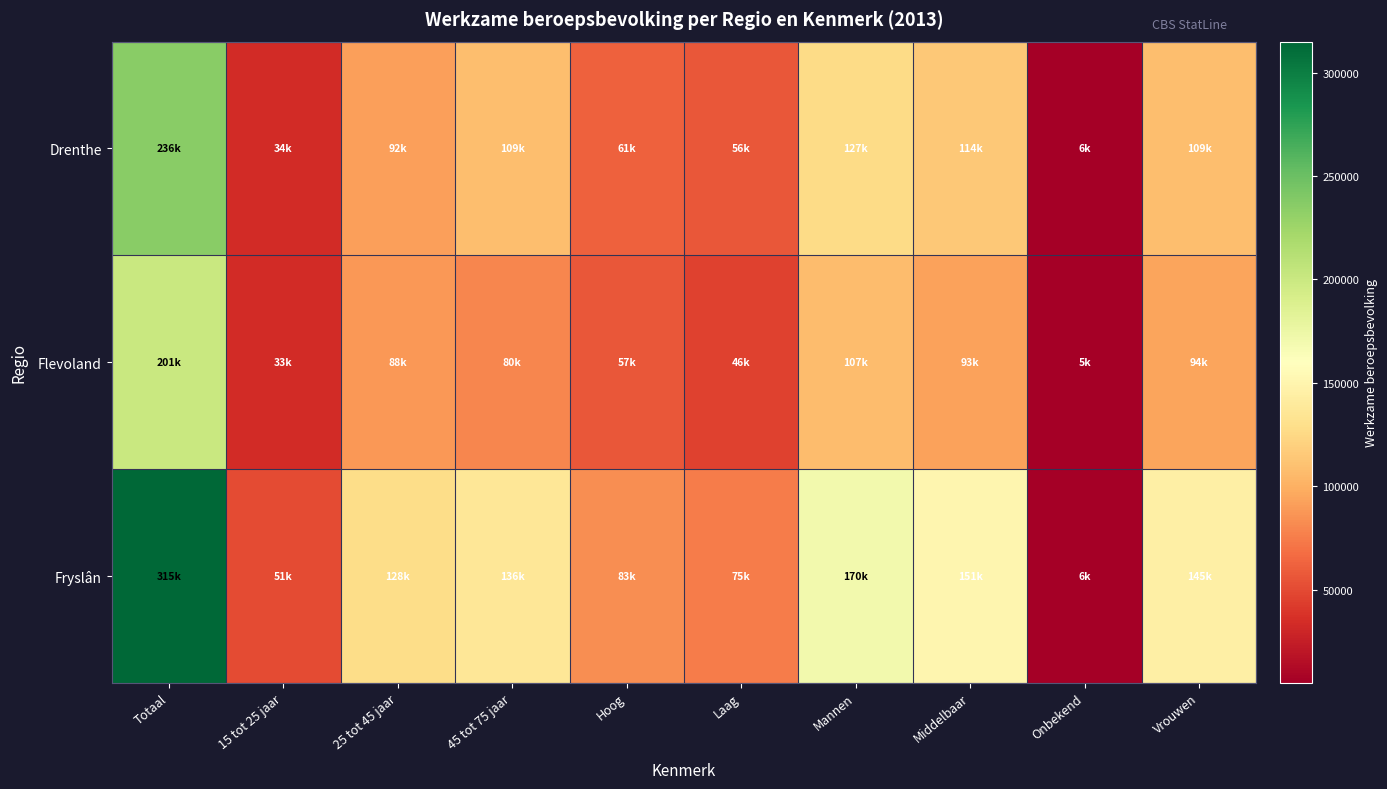

Reading right to left, transcribe all the data shown in this chart.

Drenthe: Vrouwen=109000	Onbekend=6000	Middelbaar=114000	Mannen=127000	Laag=56000	Hoog=61000	45 tot 75 jaar=109000	25 tot 45 jaar=92000	15 tot 25 jaar=34000	Totaal=236000
Flevoland: Vrouwen=94000	Onbekend=5000	Middelbaar=93000	Mannen=107000	Laag=46000	Hoog=57000	45 tot 75 jaar=80000	25 tot 45 jaar=88000	15 tot 25 jaar=33000	Totaal=201000
Fryslân: Vrouwen=145000	Onbekend=6000	Middelbaar=151000	Mannen=170000	Laag=75000	Hoog=83000	45 tot 75 jaar=136000	25 tot 45 jaar=128000	15 tot 25 jaar=51000	Totaal=315000